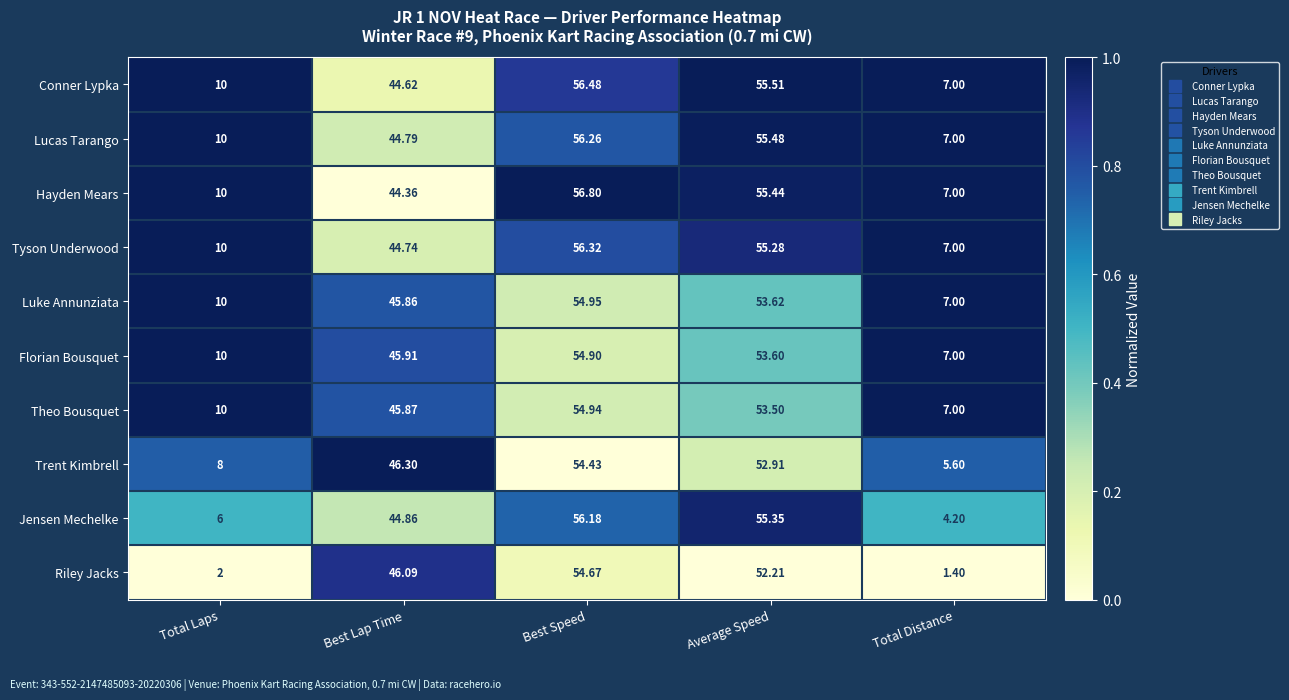

At which label does Luke Annunziata first exceed 45?

Best Lap Time